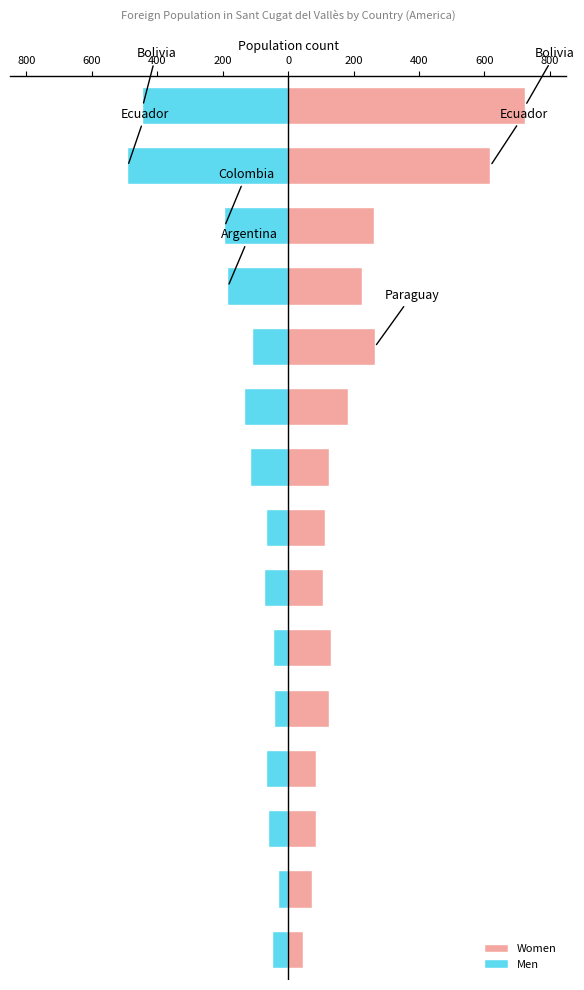

At how many categories does at least one series exceed 218?

5